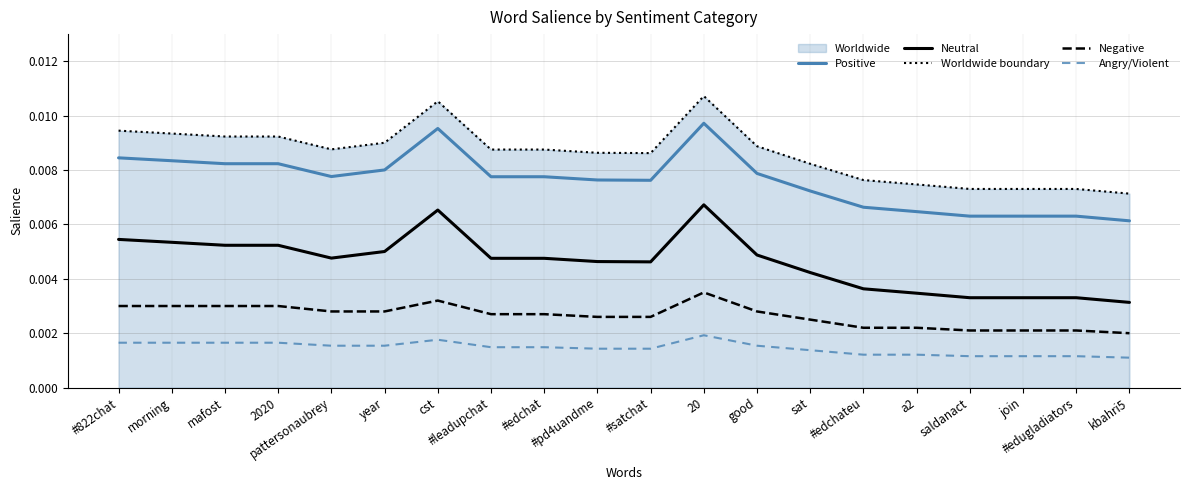

List the labels in order of Neutral value, largest first.

20, cst, #822chat, morning, mafost, 2020, year, good, pattersonaubrey, #leadupchat, #edchat, #pd4uandme, #satchat, sat, #edchateu, a2, saldanact, join, #edugladiators, kbahri5